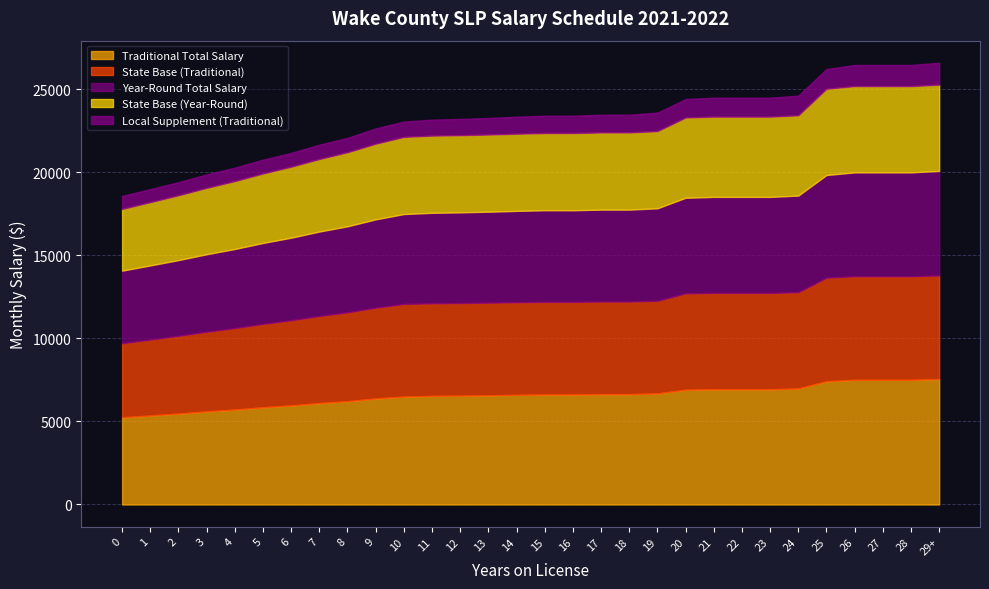

Which series has the widest spread of values?

Traditional Total Salary